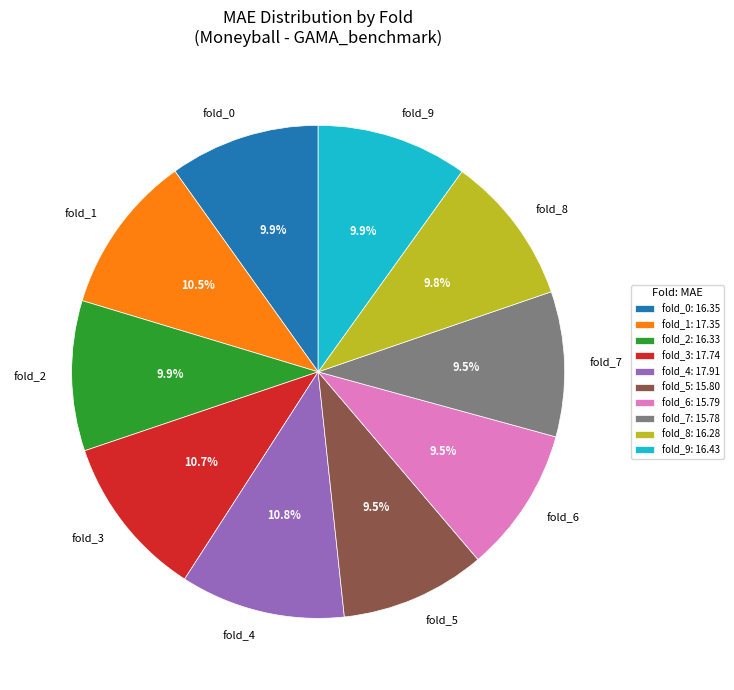

Approximately how many times larger is the value at fold_3 compared to fold_2?

1.1